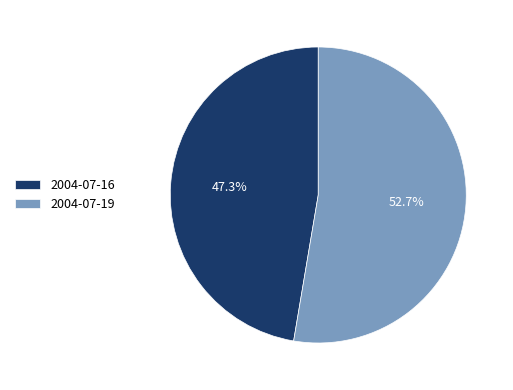

What percentage is NOT represented by 2004-07-16?

52.7%